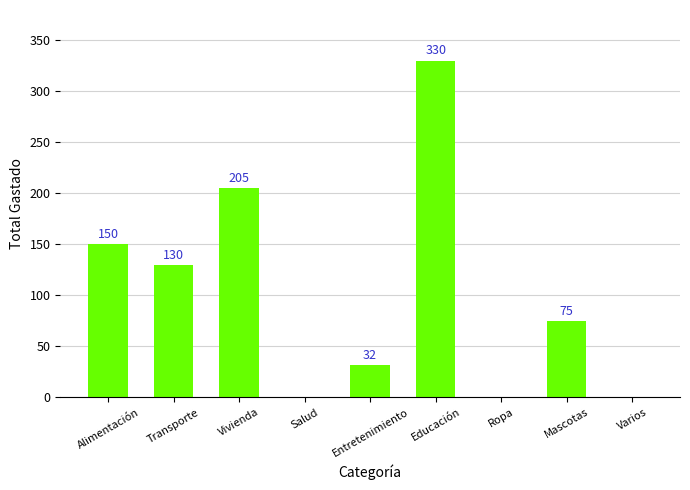

The value at Educación is 330. True or false?

True